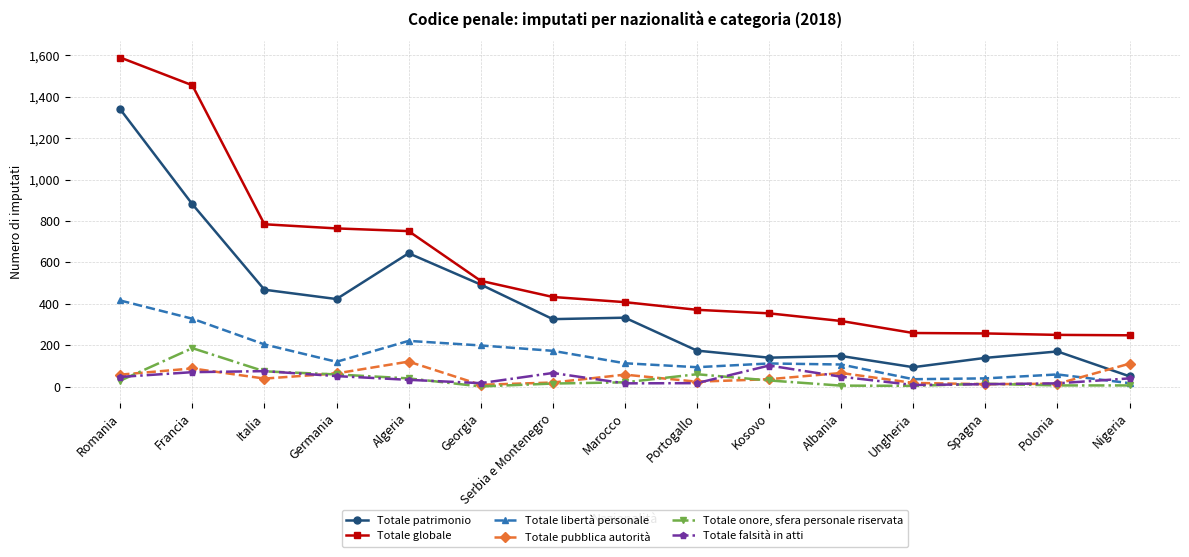

What is the label of the 15th point from the left?

Nigeria